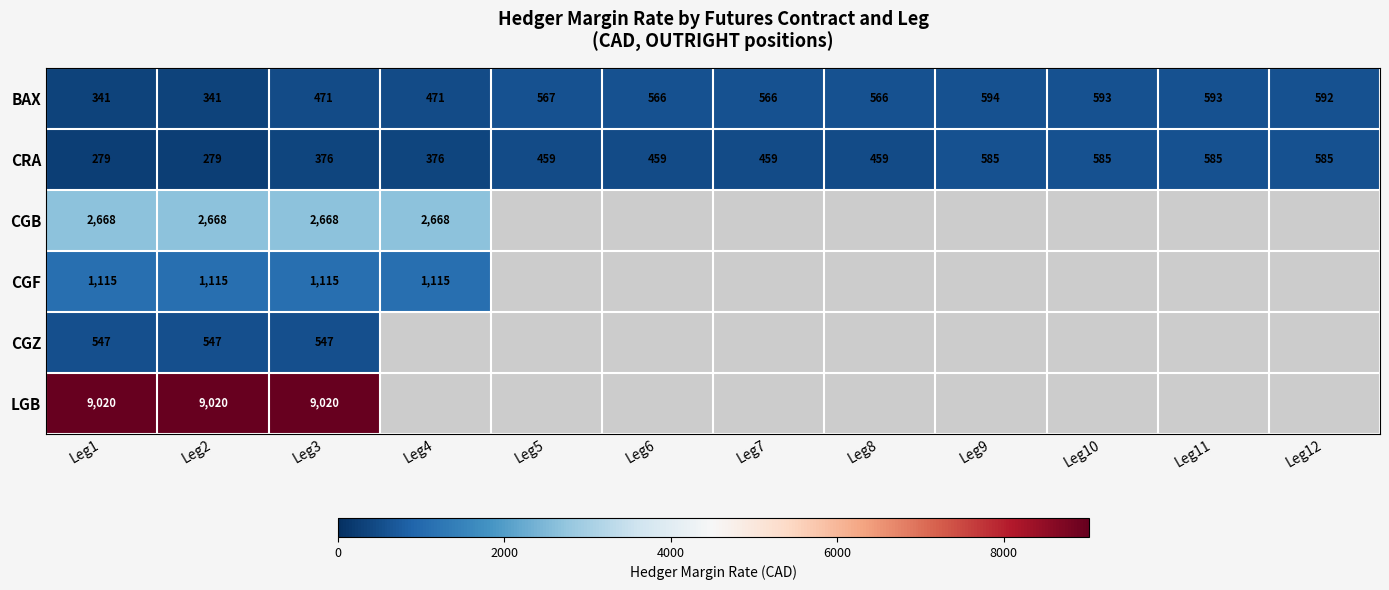

Read the CRA value at Leg3, to the nearest 50.

400